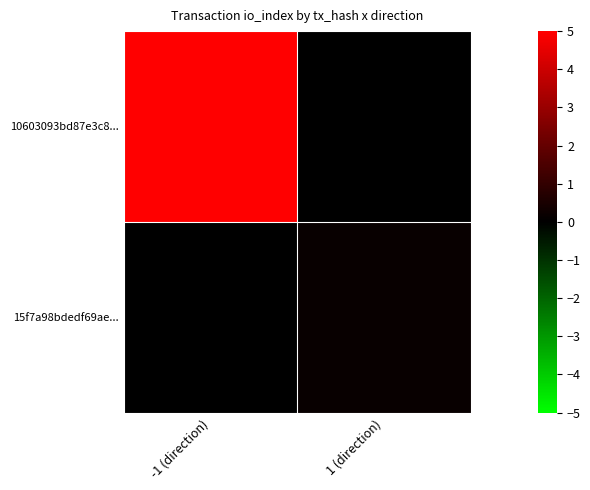

Which has a higher value, 1 (direction) or -1 (direction)?

-1 (direction)